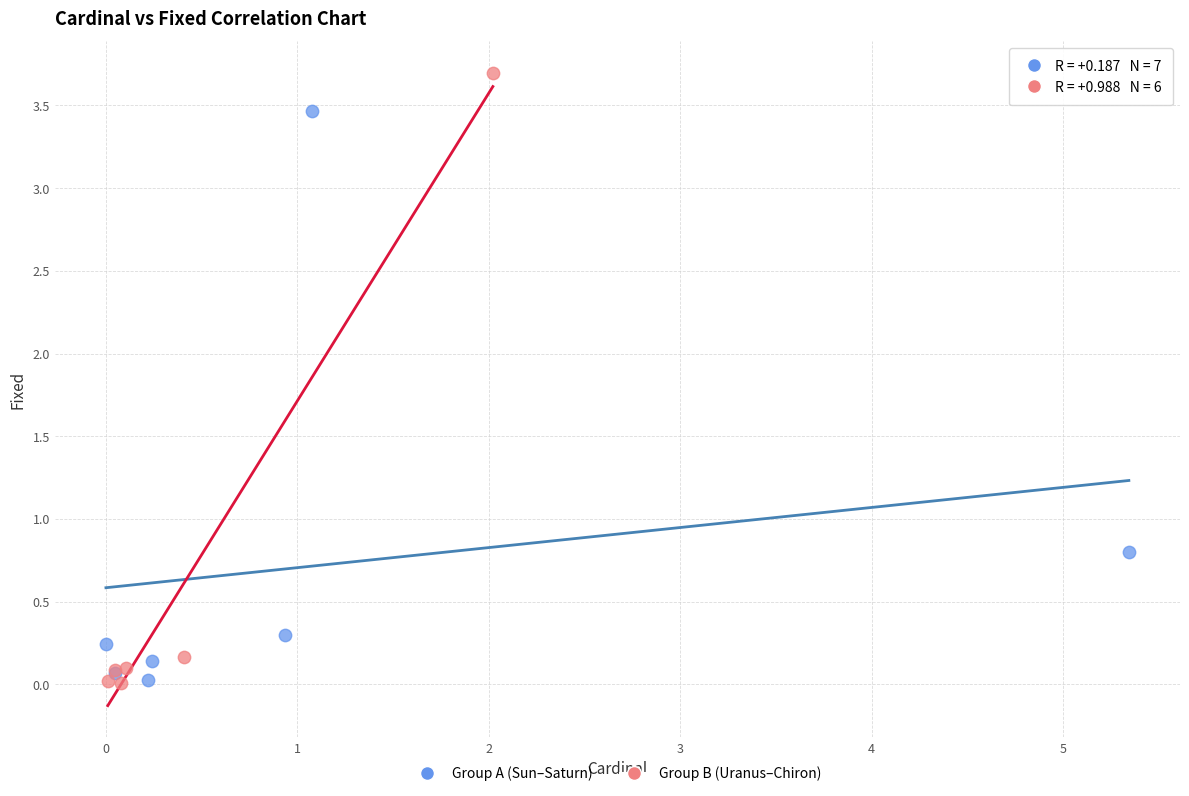

Which series reaches the maximum Y coordinate?

Group B (Uranus–Chiron)